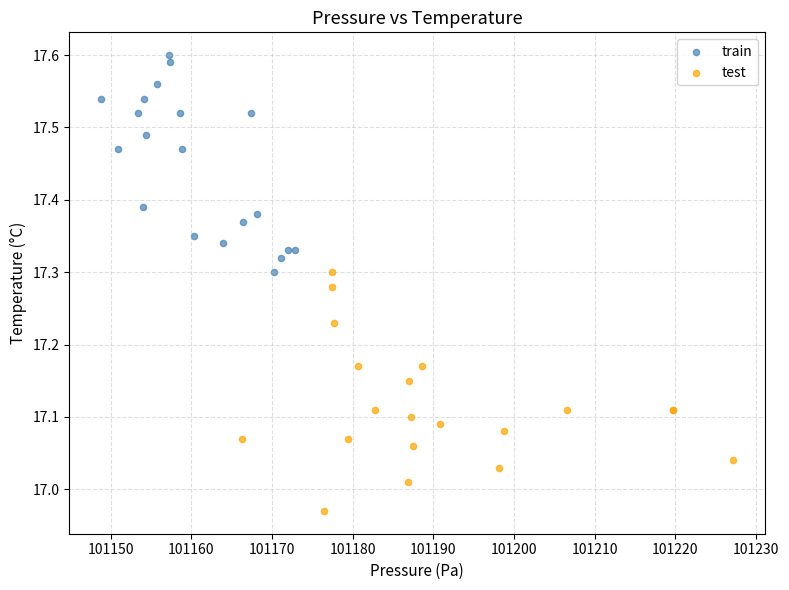

What are all the series names shown in the legend?

train, test